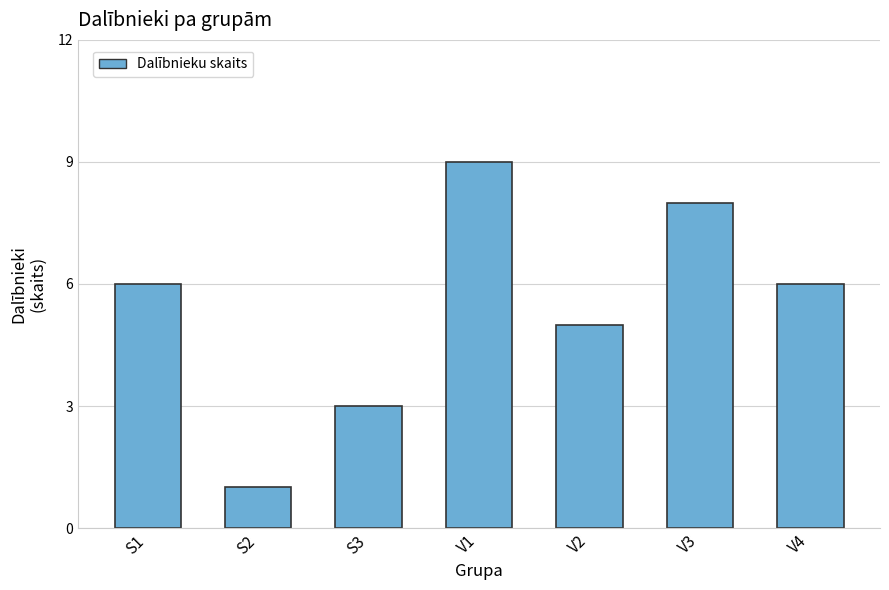

Does the chart contain any negative values?

No